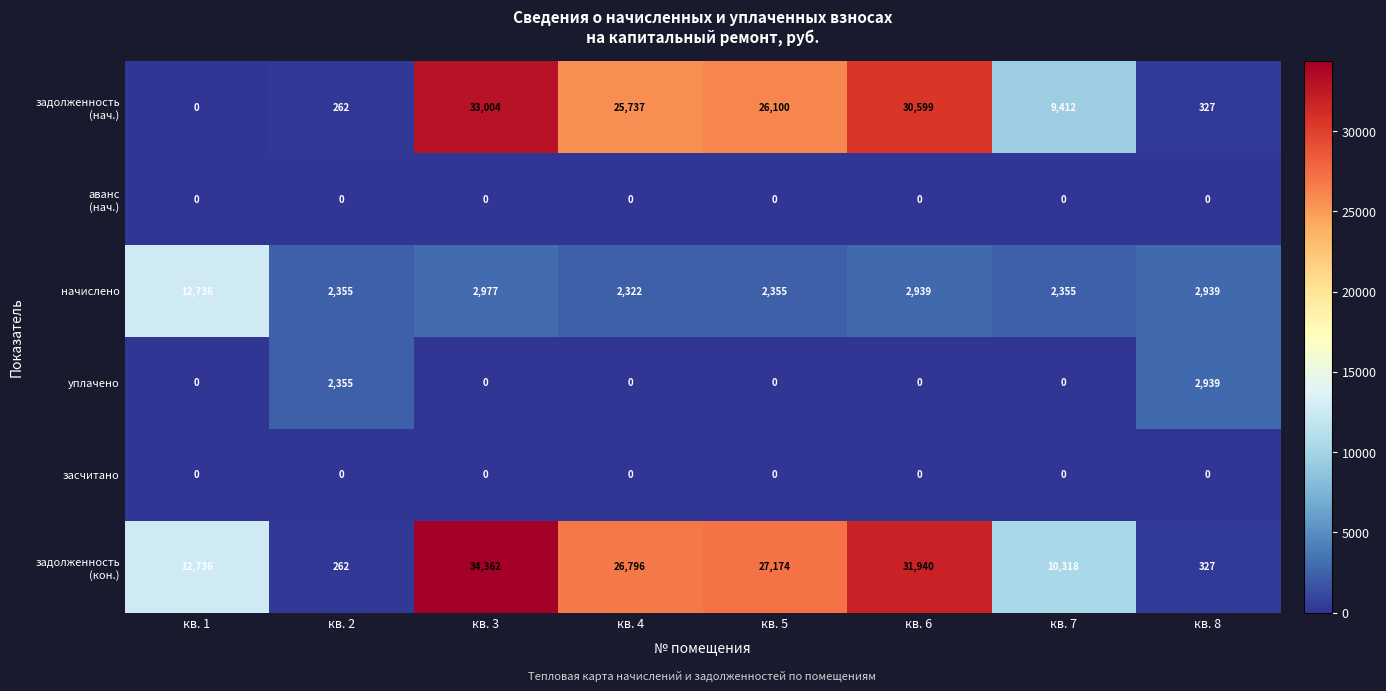

Where is уплачено nearest to the value 1469?

кв. 2